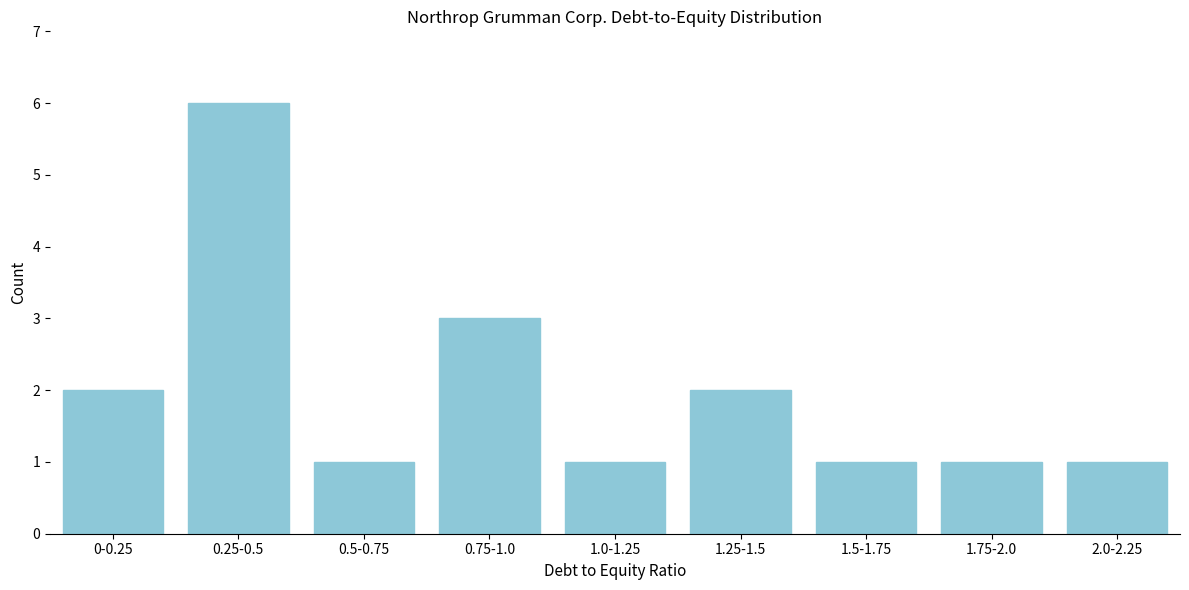

Reading left to right, transcribe all the data shown in this chart.

2	6	1	3	1	2	1	1	1